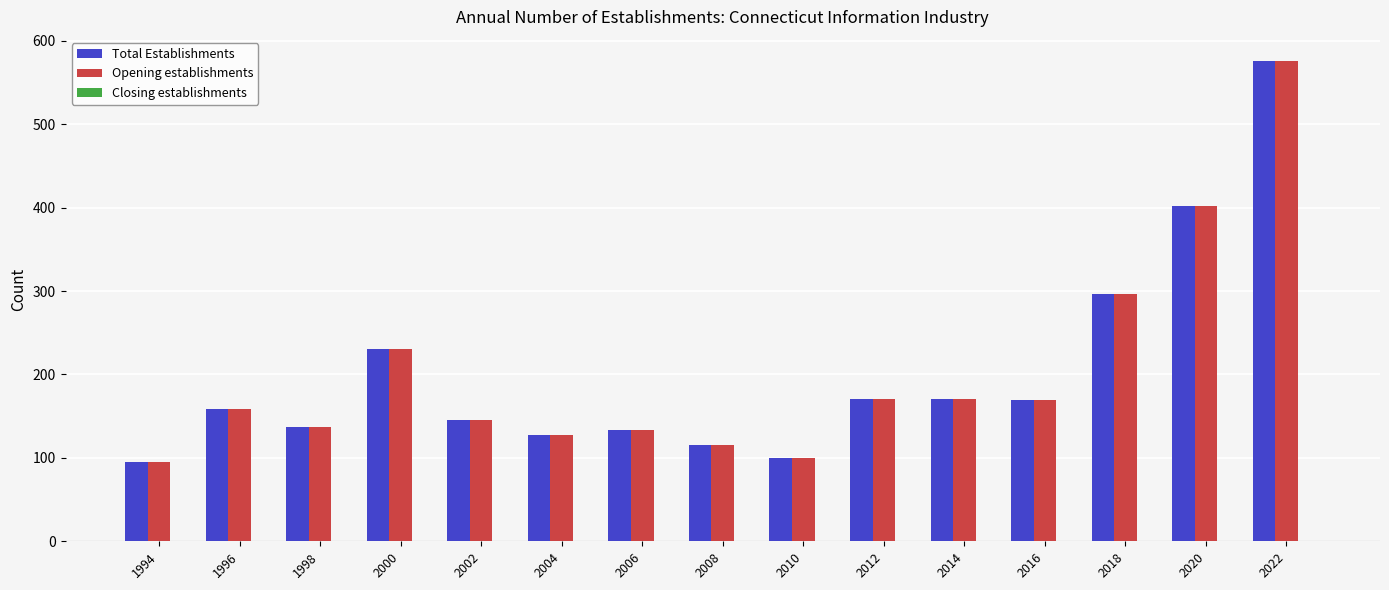

What is the minimum value for Opening establishments?

95